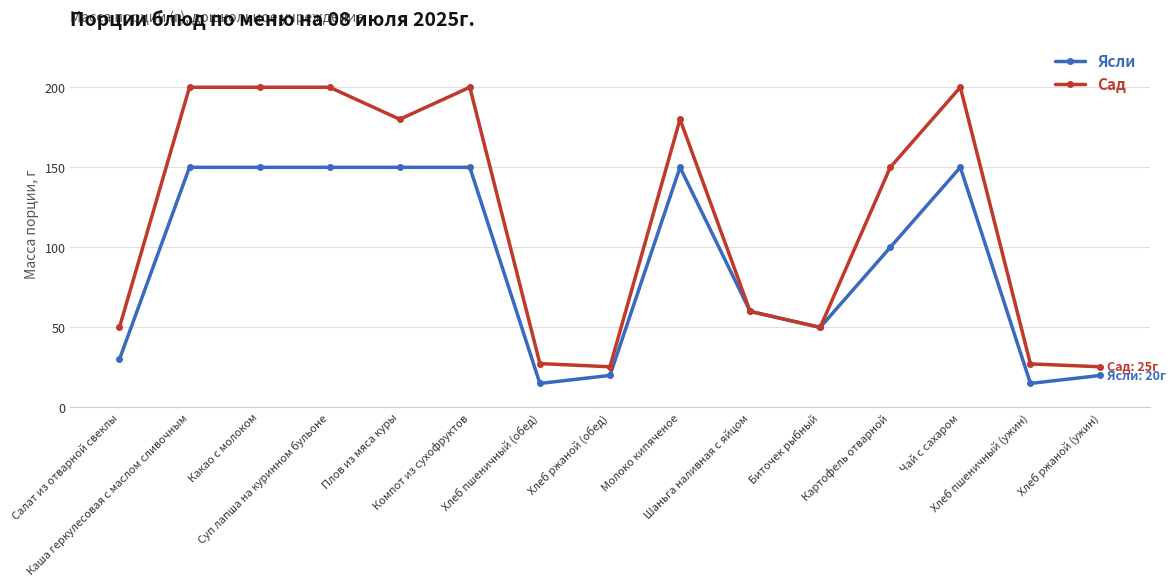

True or false: Сад has more than 1 interior local peaks.

True